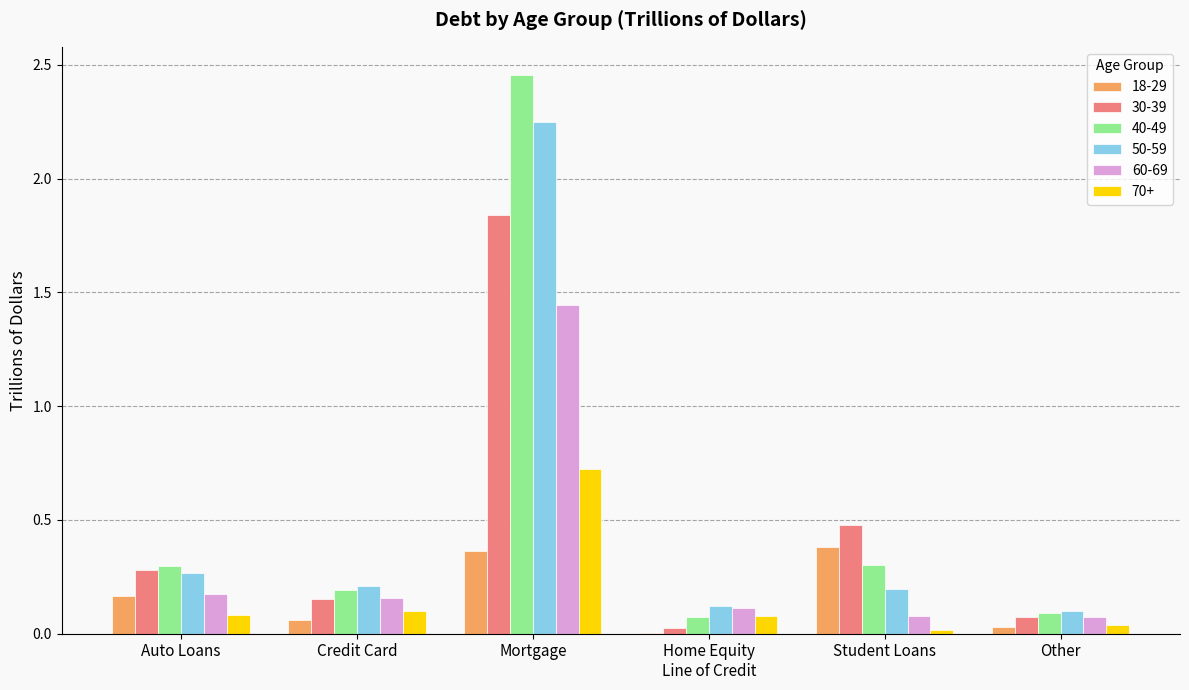

Is the value of 70+ at Auto Loans greater than the value of 50-59 at Mortgage?

No